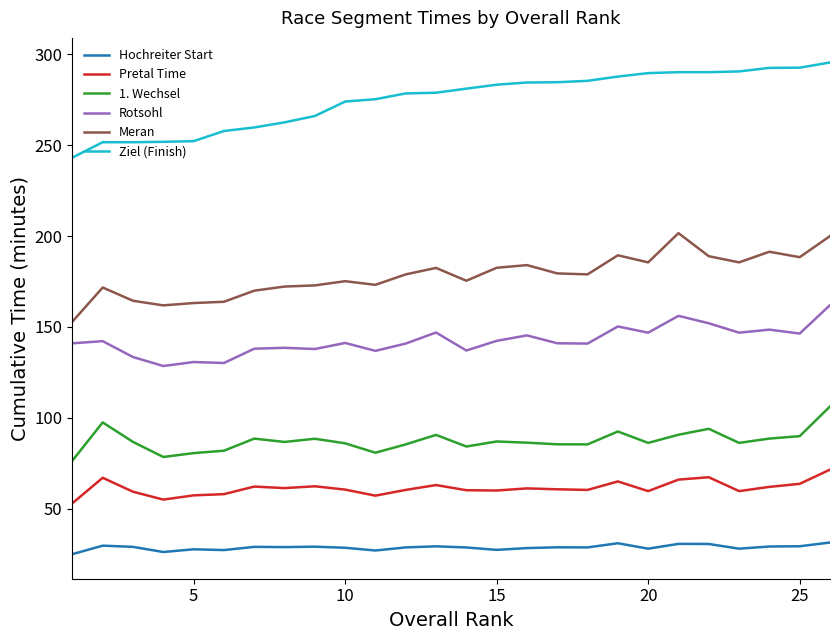

Which series has the widest spread of values?

Ziel (Finish)